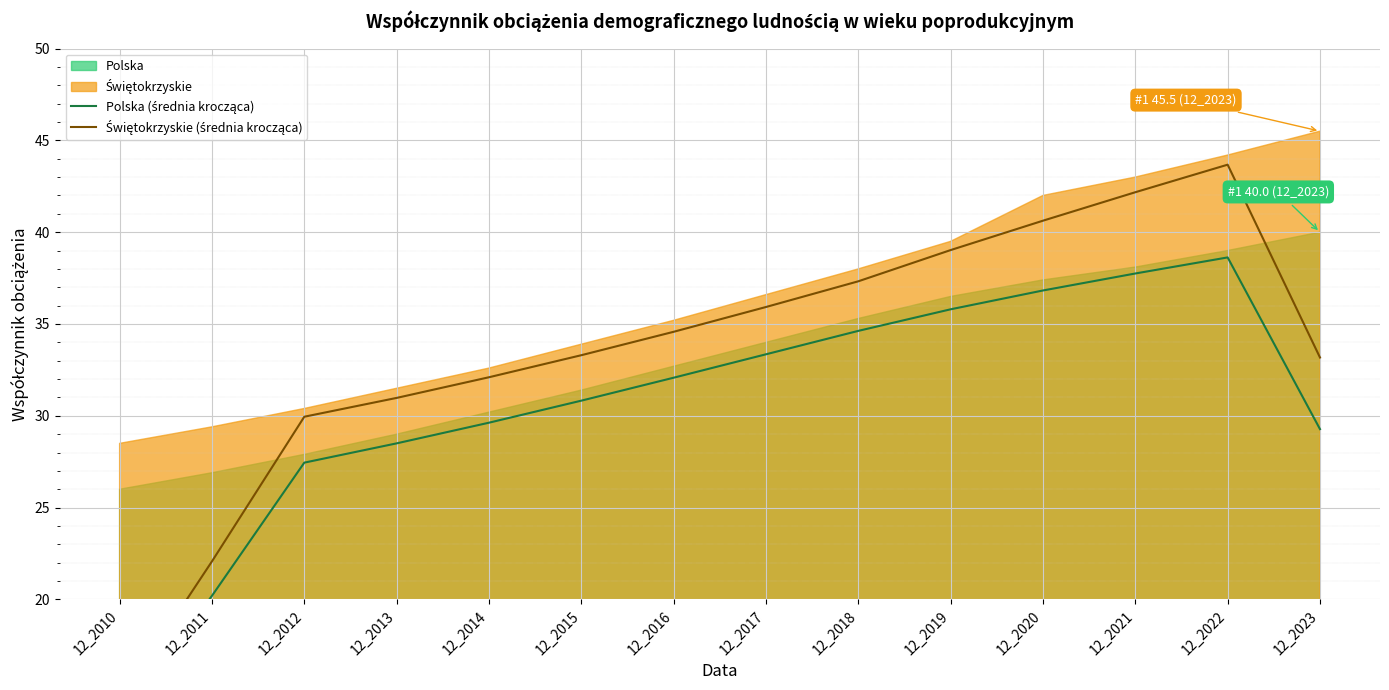

What is the average value of the Świętokrzyskie (średnia krocząca) series?

33.5